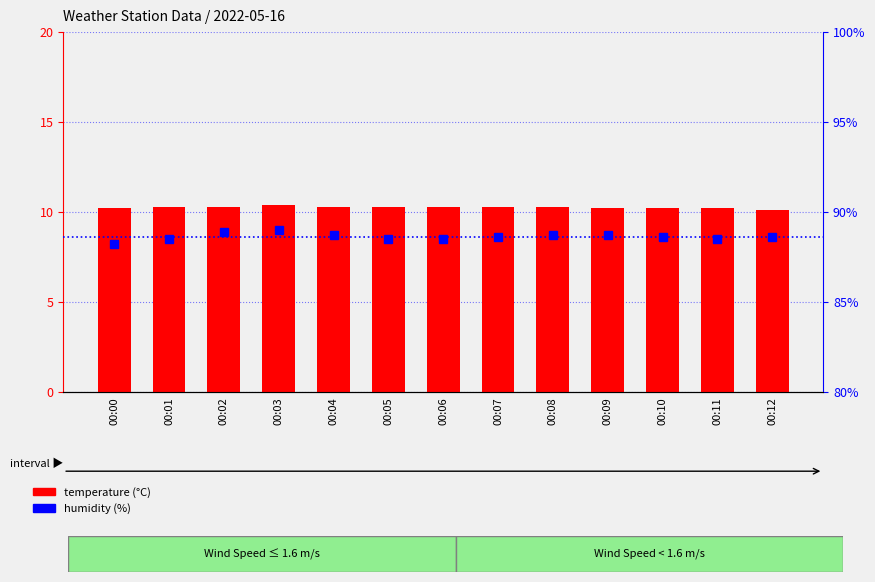

Which series has the largest range (max minus min)?

humidity